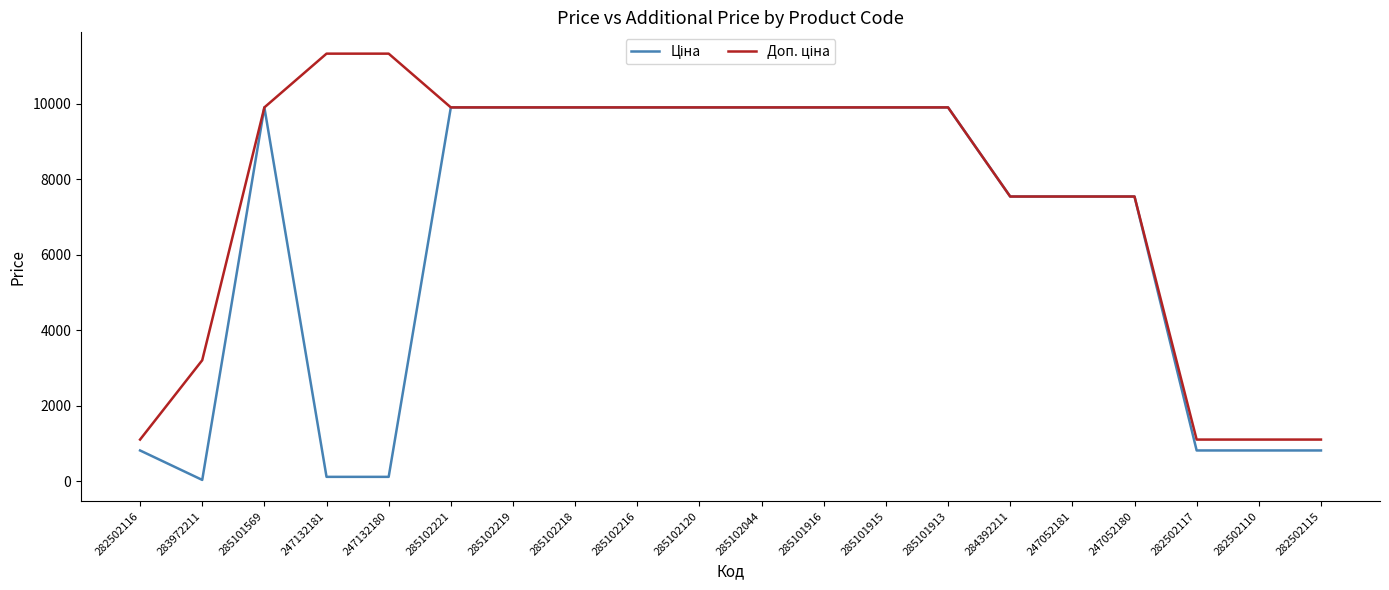

What is the total value across all series at 285102219?

19817.0